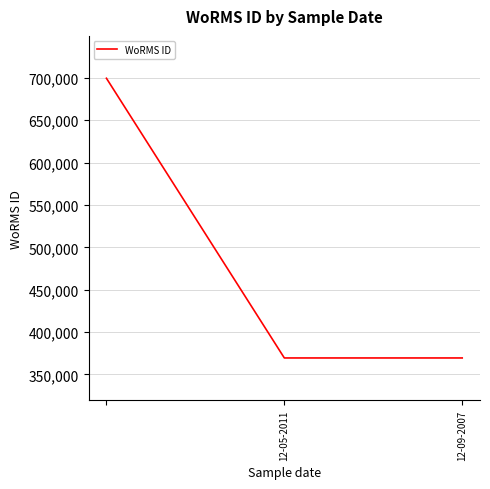

Count the number of values greater than 369489.

1